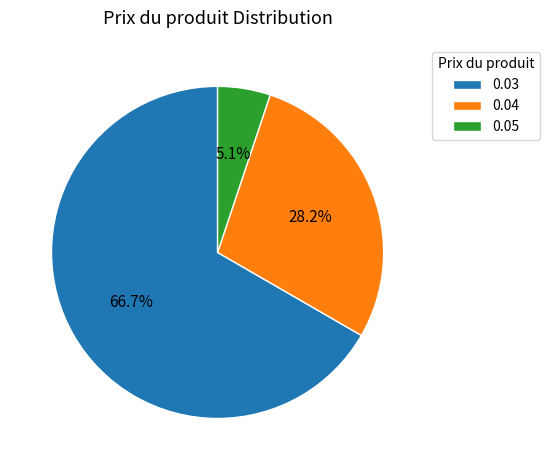

To the nearest percent, what percentage of the pie is 0.05?

5%